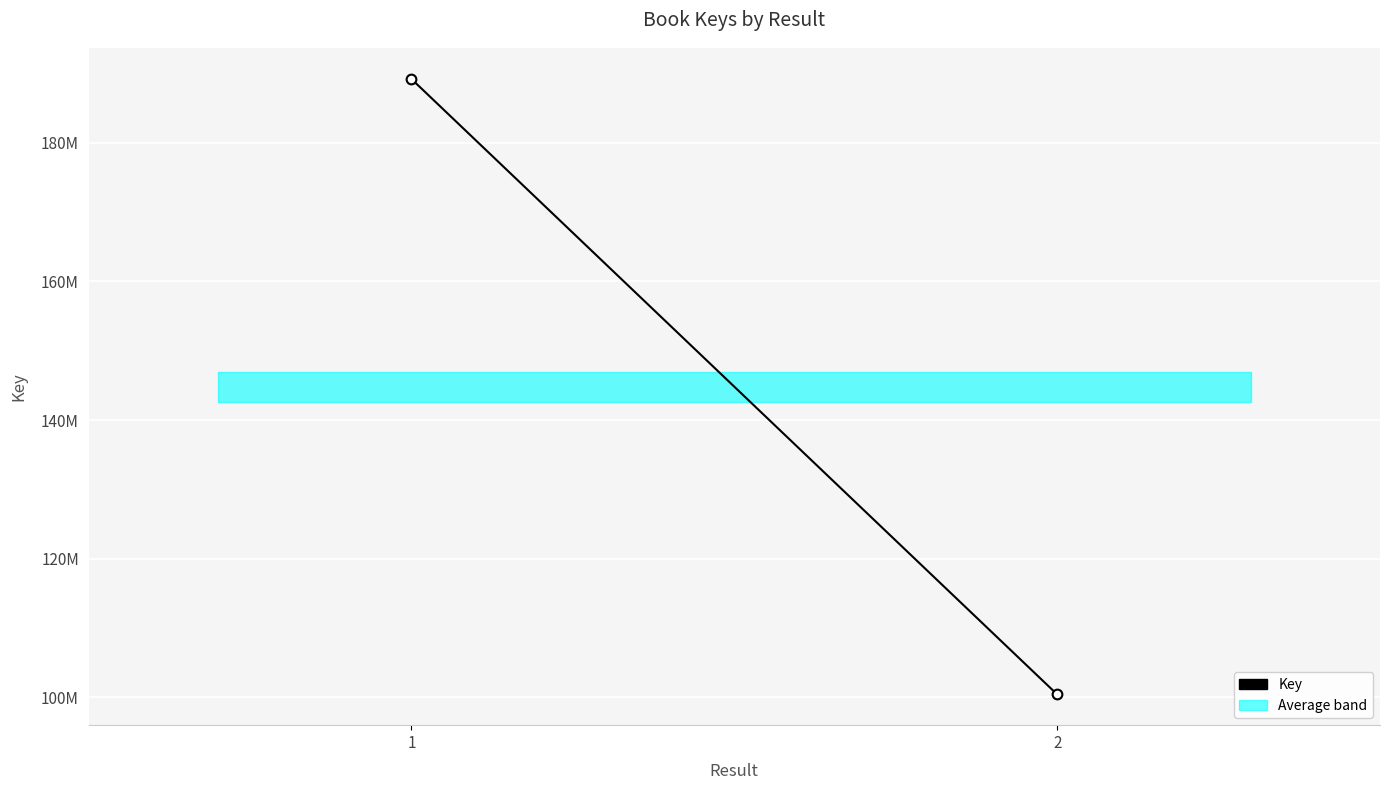

What is the difference between the maximum and minimum values?

88750600